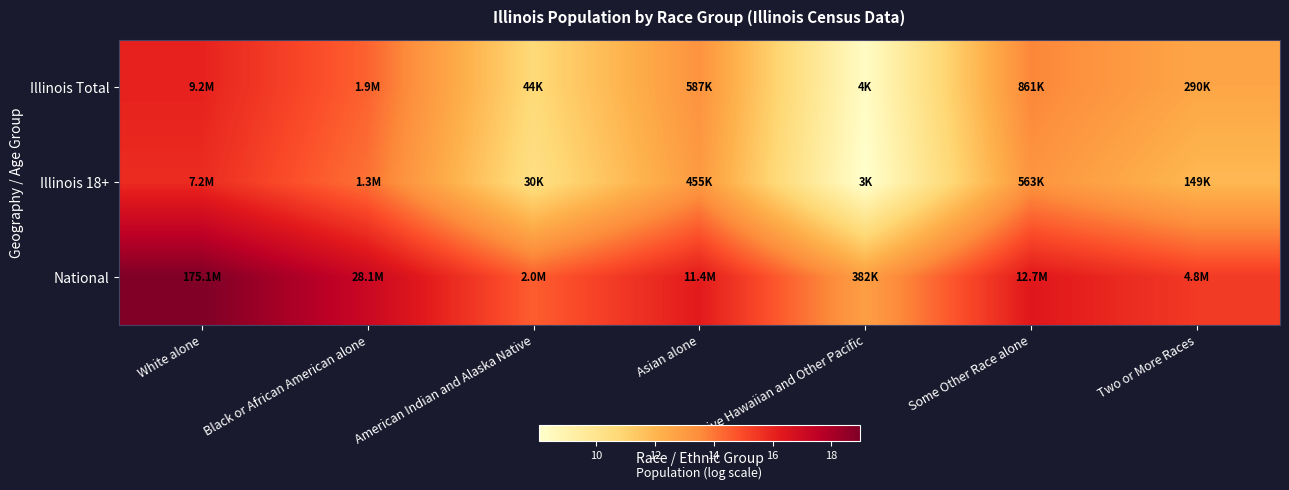

List the series in order of their peak value, lowest first.

Illinois 18+, Illinois Total, National